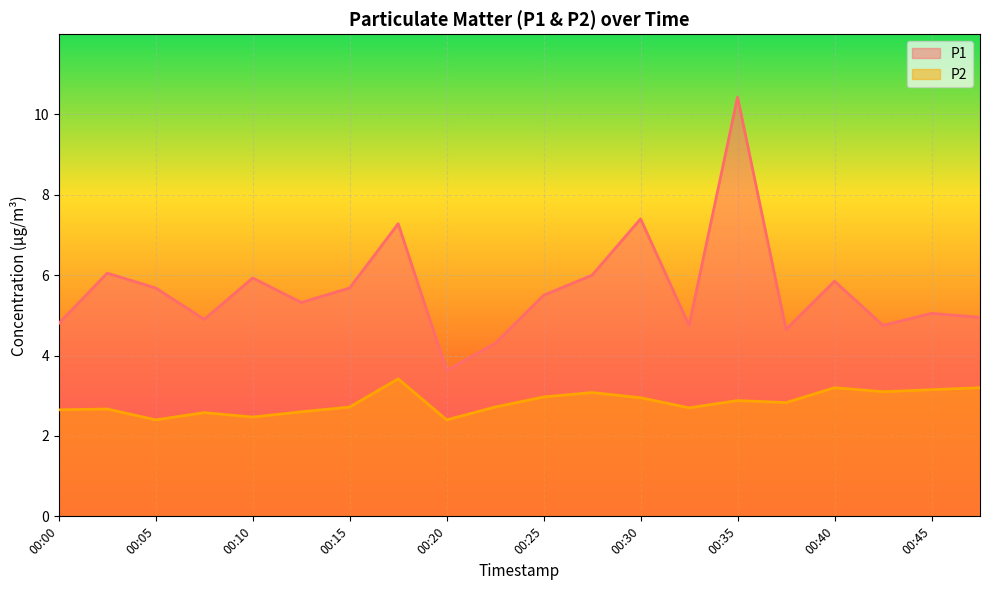

True or false: P2 and P1 cross at least once.

False